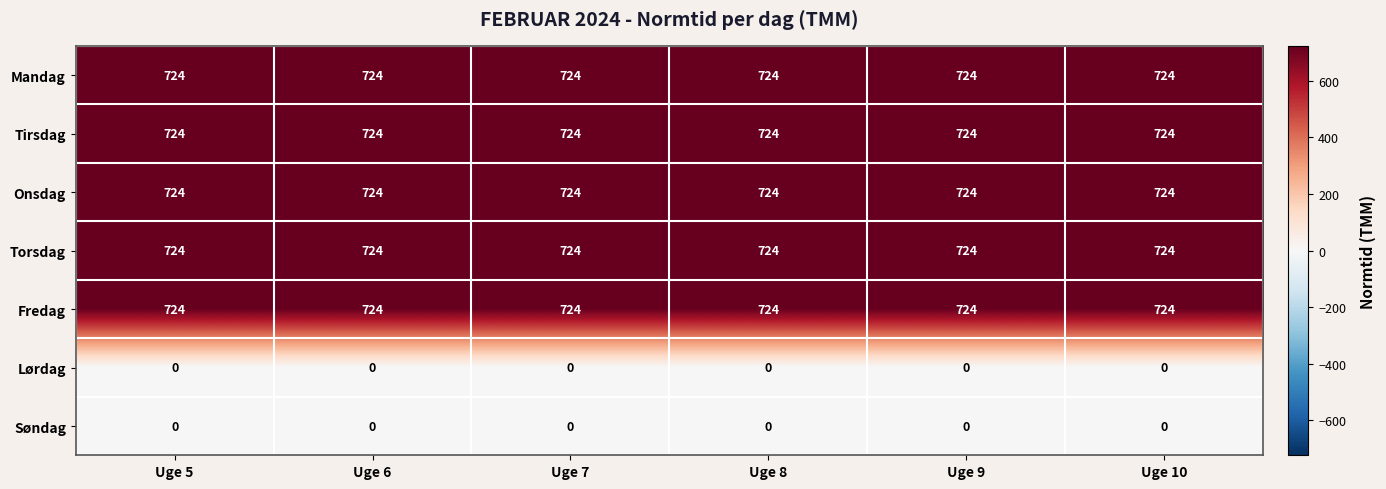

What is the difference between the highest and lowest values at Uge 6?

724